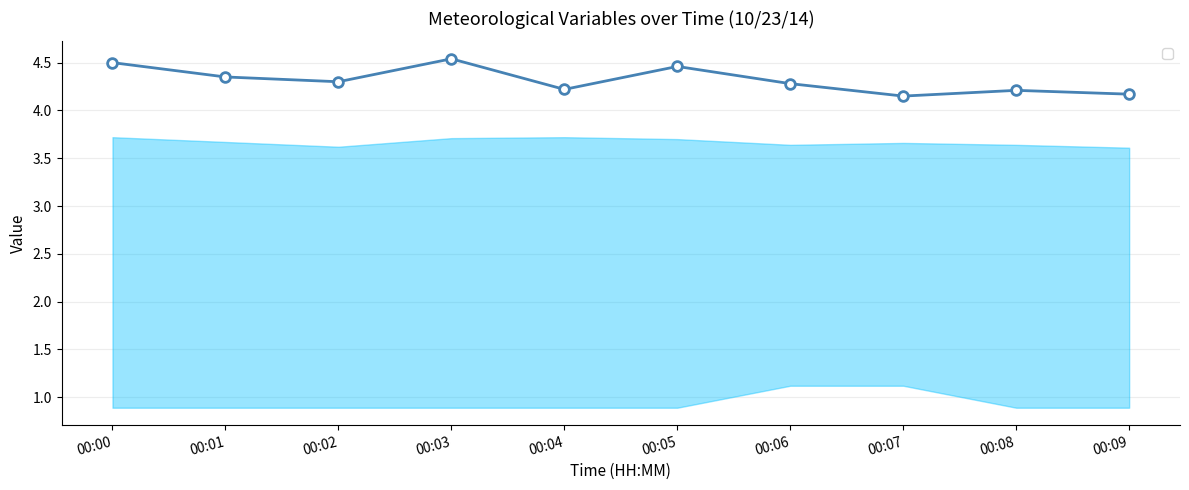

What is the value of the 1st point from the left?

4.5